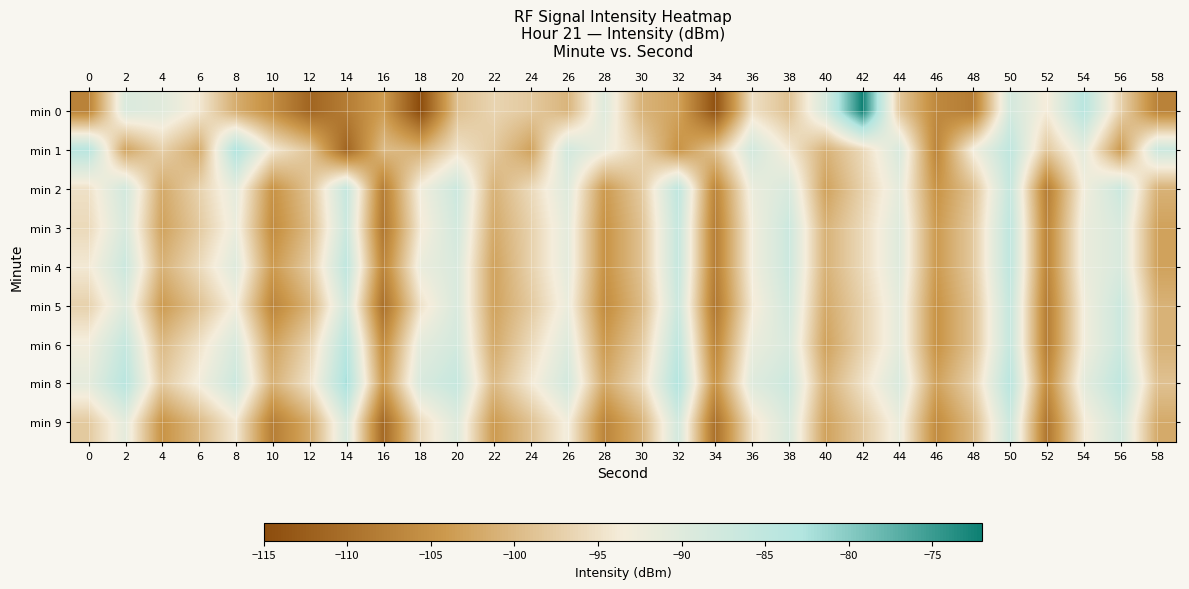

At which category does the chart reach its minimum across all series?

18